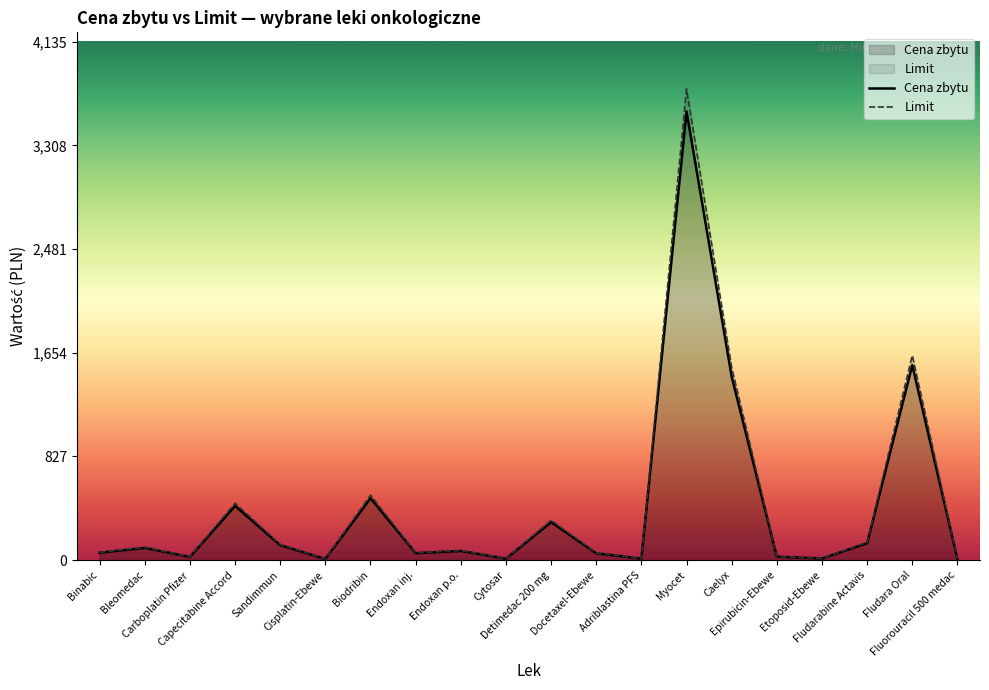

What is the label of the 17th point from the left?

Etoposid-Ebewe